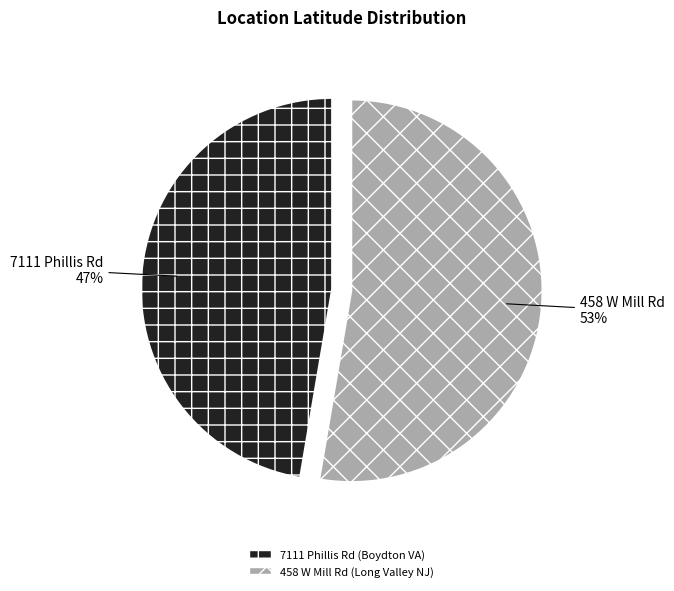

Count the number of slices in the pie.

2